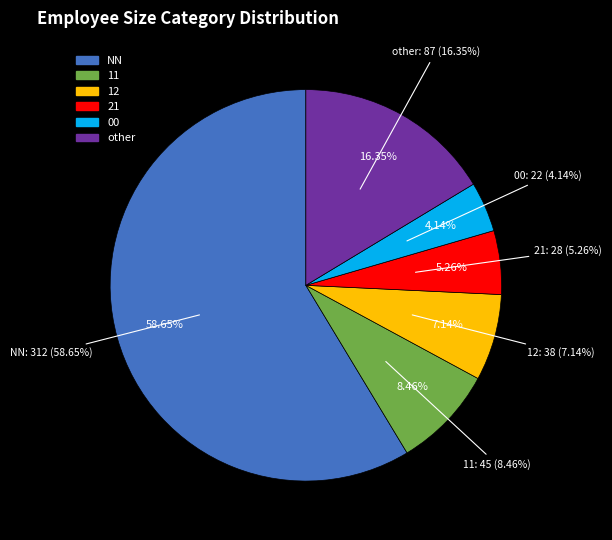

To the nearest percent, what is the difference between the 00 and 11 slice percentages?

4%